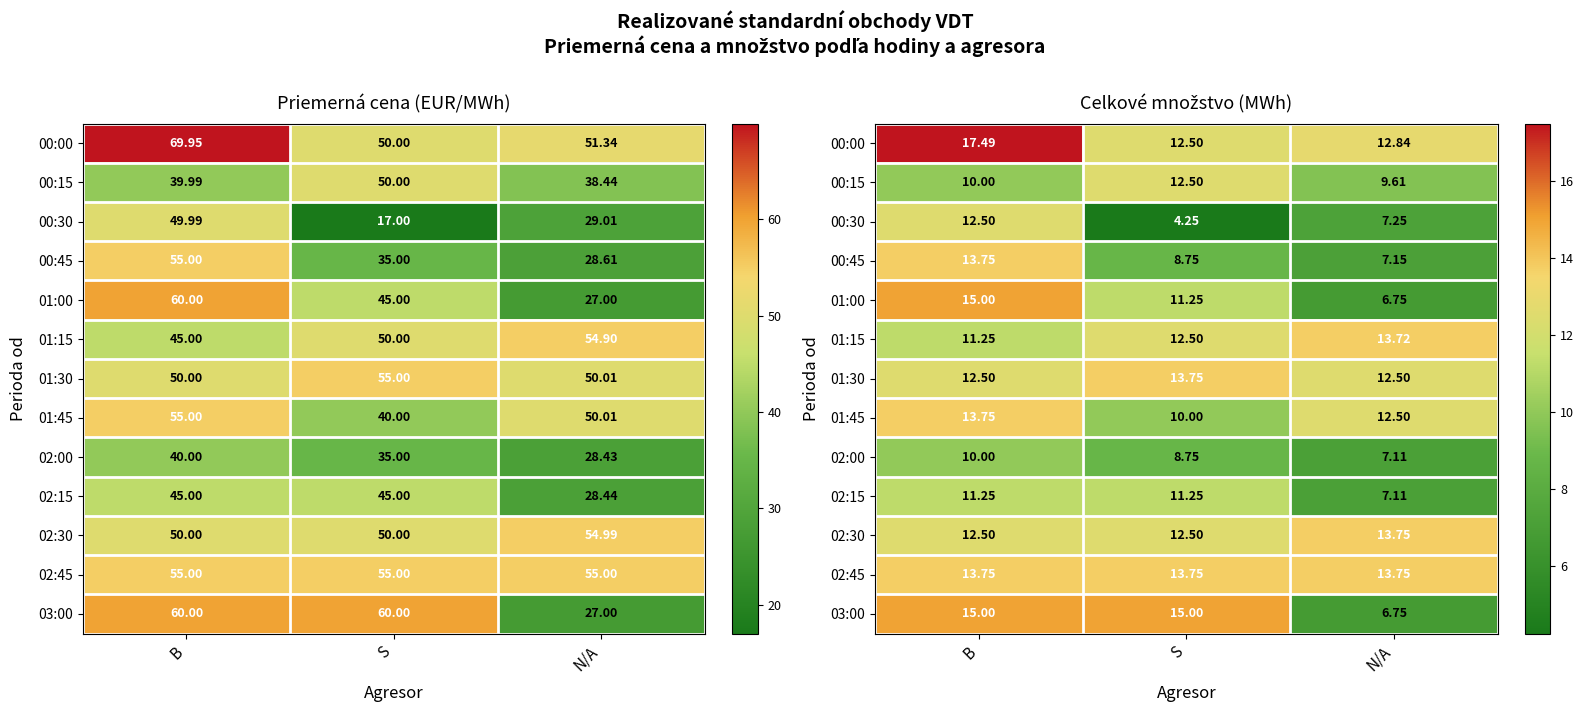

Is it true that 01:30 equals 6.6 at B?

False